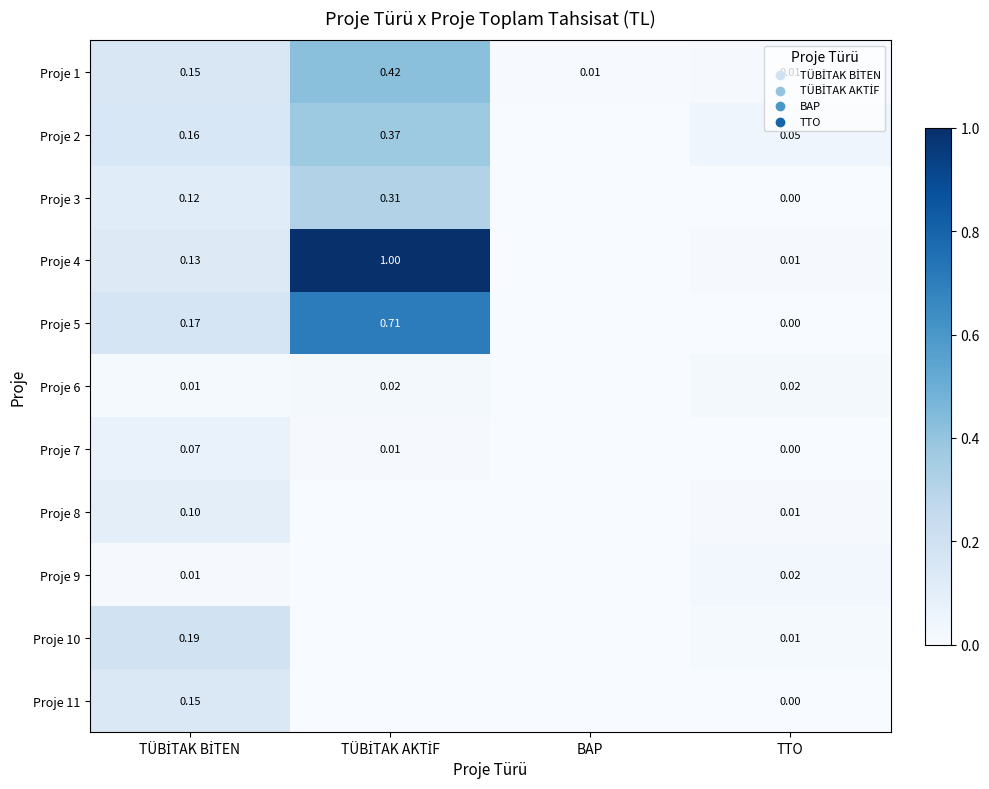

The Proje 8 series shows 0.0 at TÜBİTAK AKTİF. True or false?

True